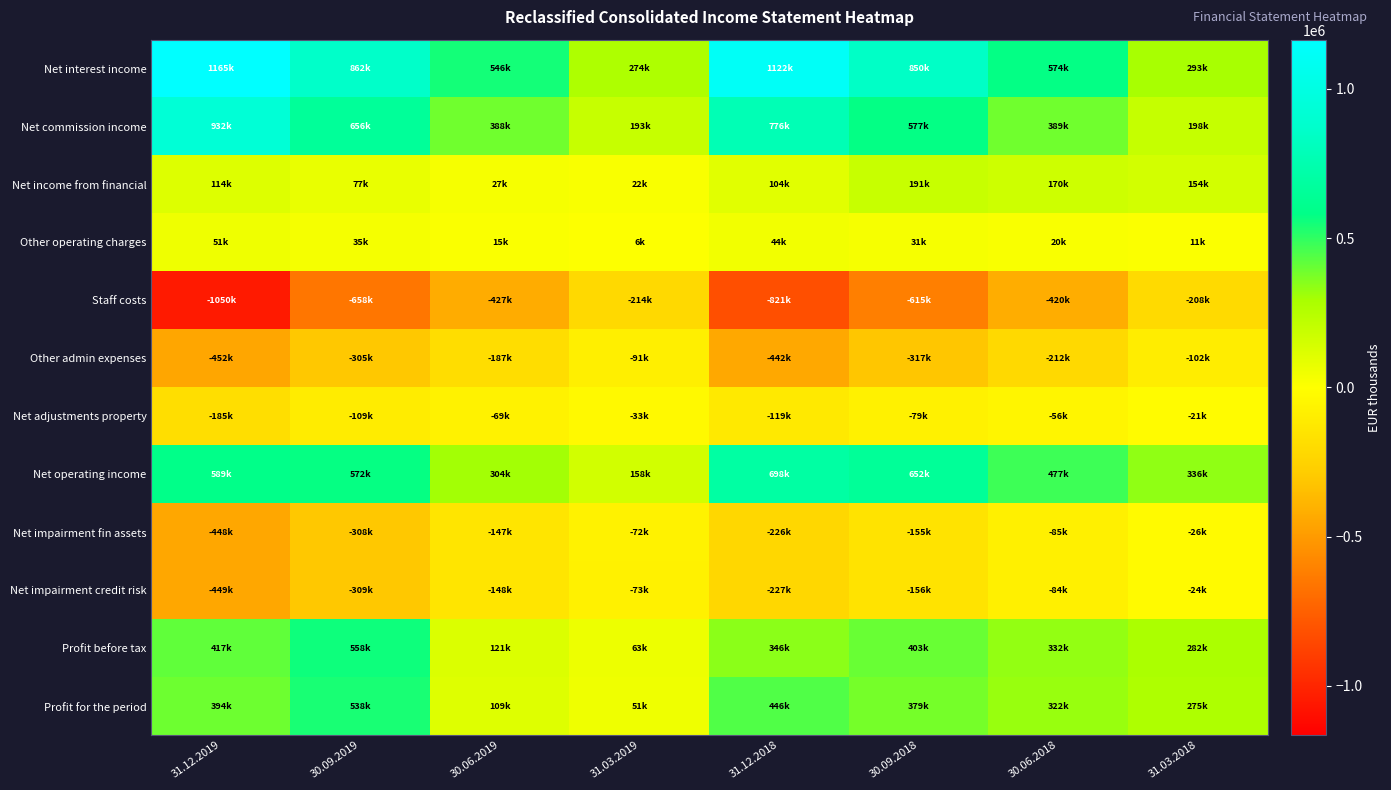

Count the number of categories in the chart.

8